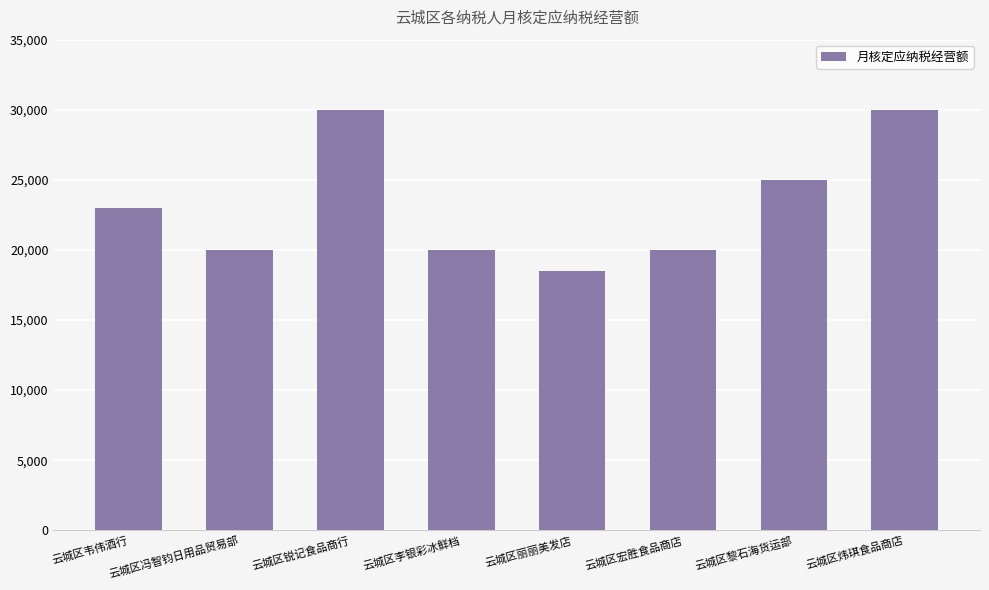

What is the minimum value shown in the chart?

18500